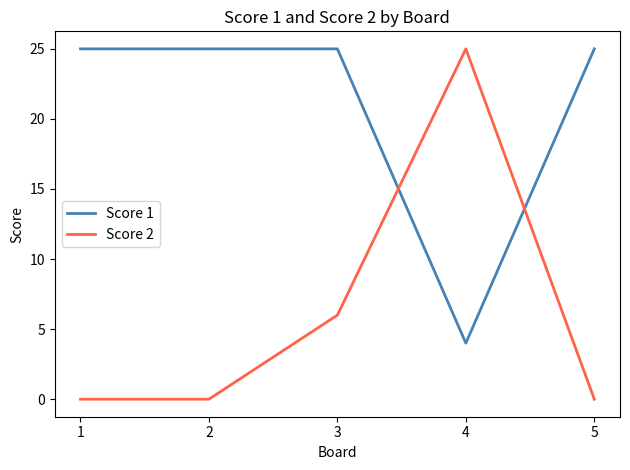

True or false: Score 1 has a value of 25 at 5.

True